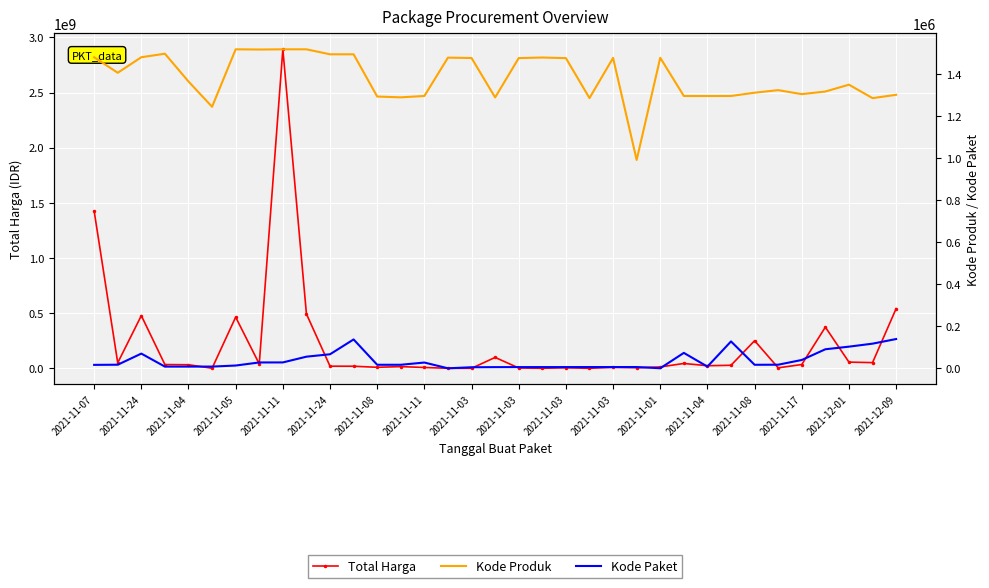

True or false: Kode Produk and Kode Paket cross at least once.

False